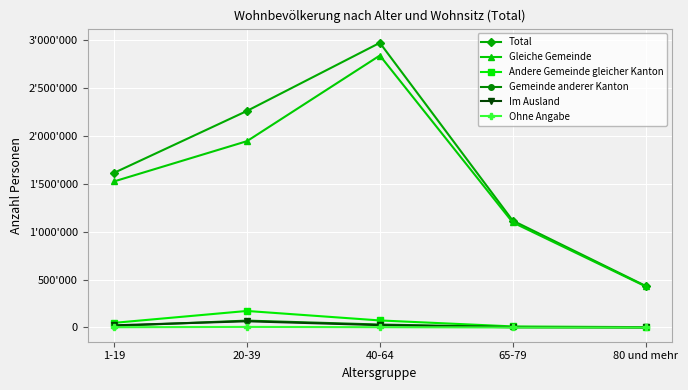

The Andere Gemeinde gleicher Kanton series shows 172609 at 20-39. True or false?

True